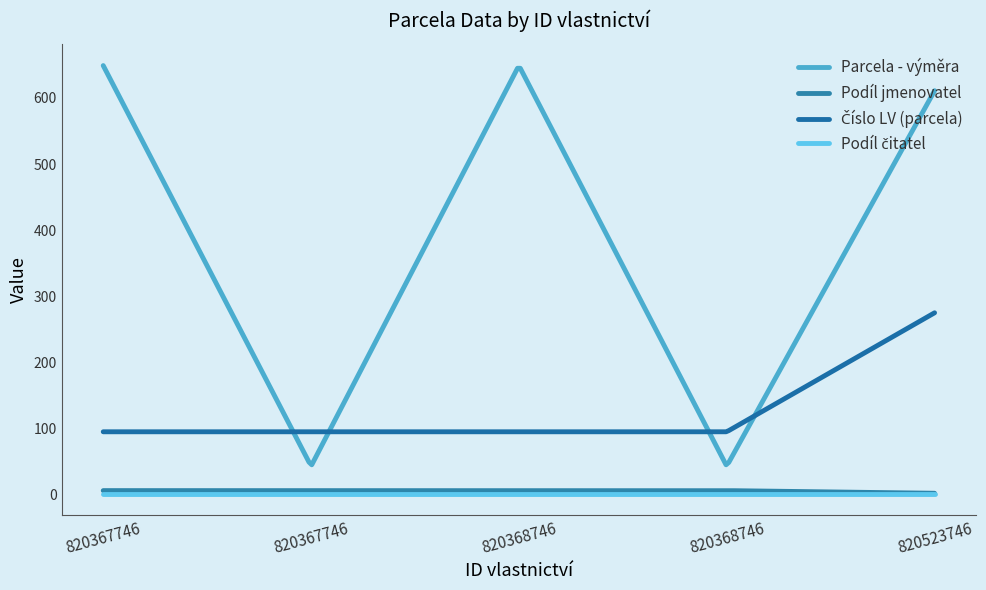

True or false: Podíl čitatel has more than 0 interior local peaks.

False